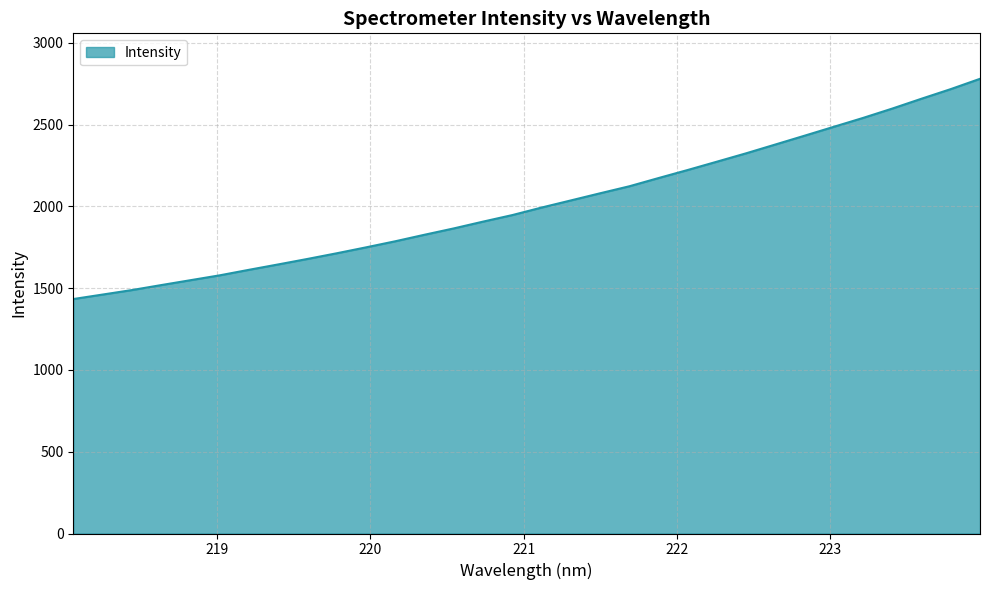

Does the chart have visible grid lines?

Yes